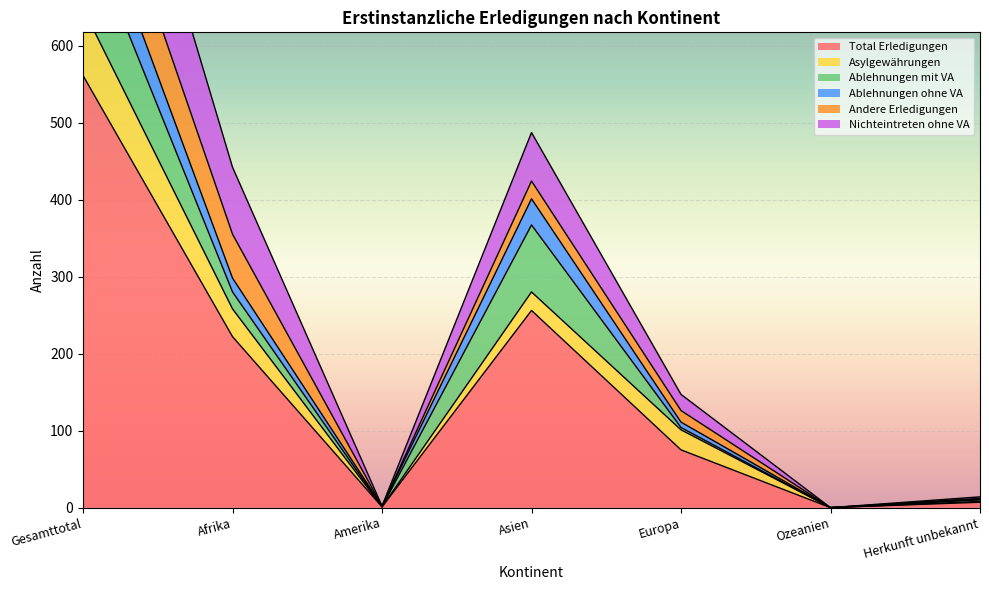

True or false: Nichteintreten ohne VA and Total Erledigungen cross at least once.

False